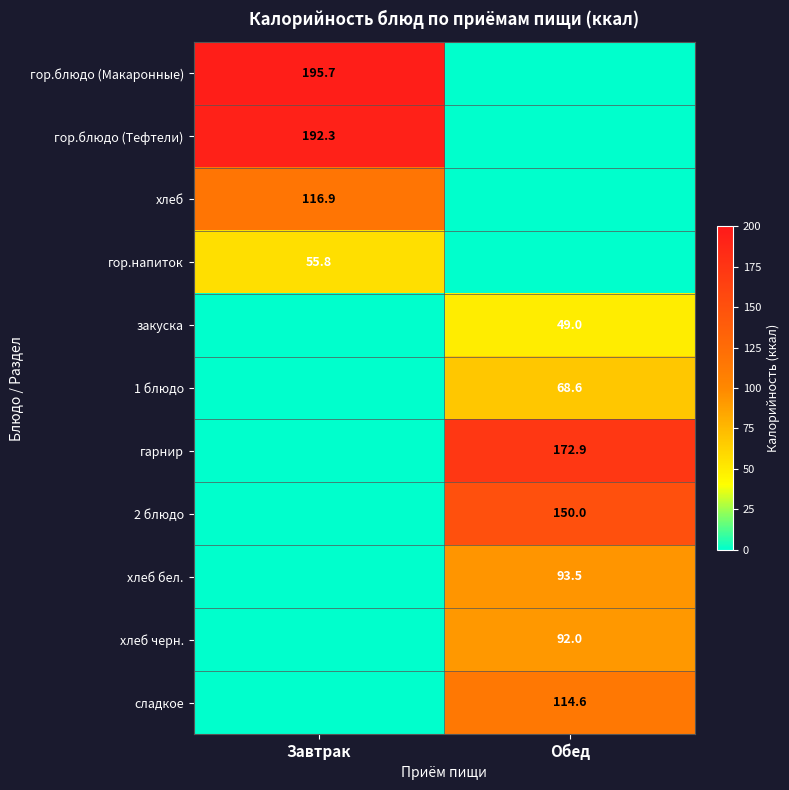

What is the total value across all series at Обед?

740.6